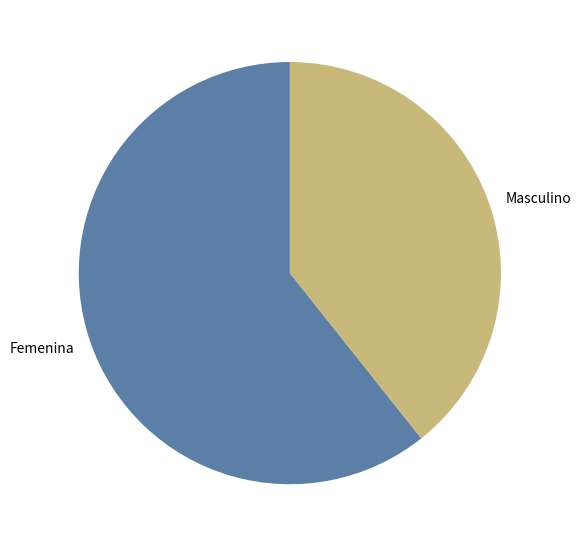

Rank the categories by value from lowest to highest.

Masculino, Femenina